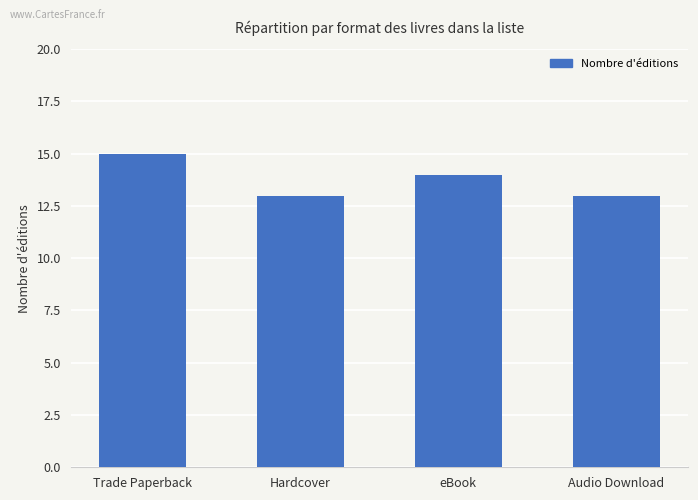

What is the change in value from Trade Paperback to Audio Download?

-2